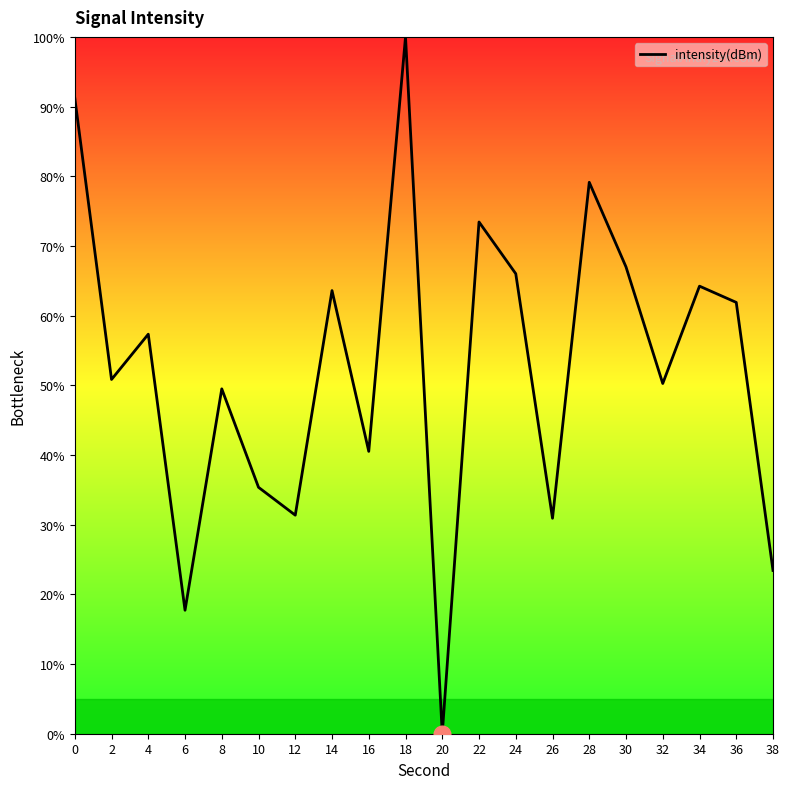

True or false: the data shows 57.3 at 4.

True